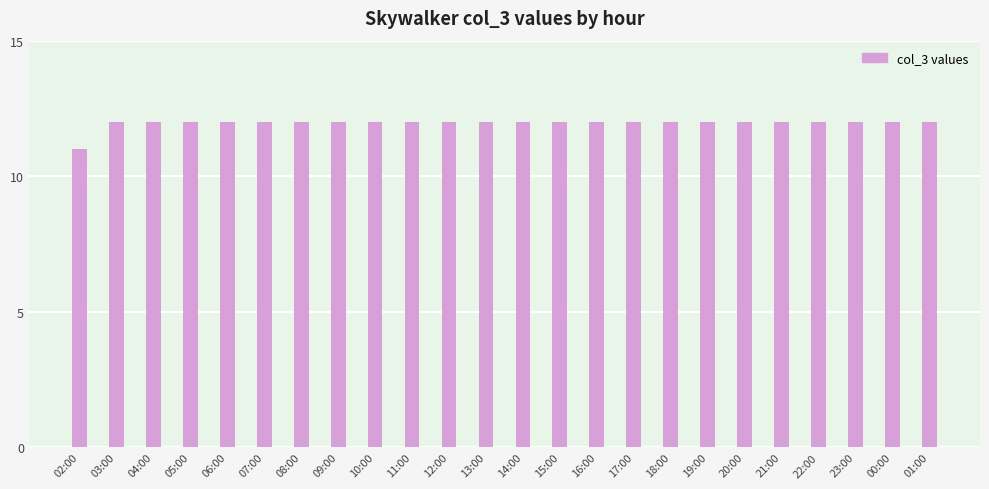

Approximately how many times larger is the value at 13:00 compared to 15:00?

1.0